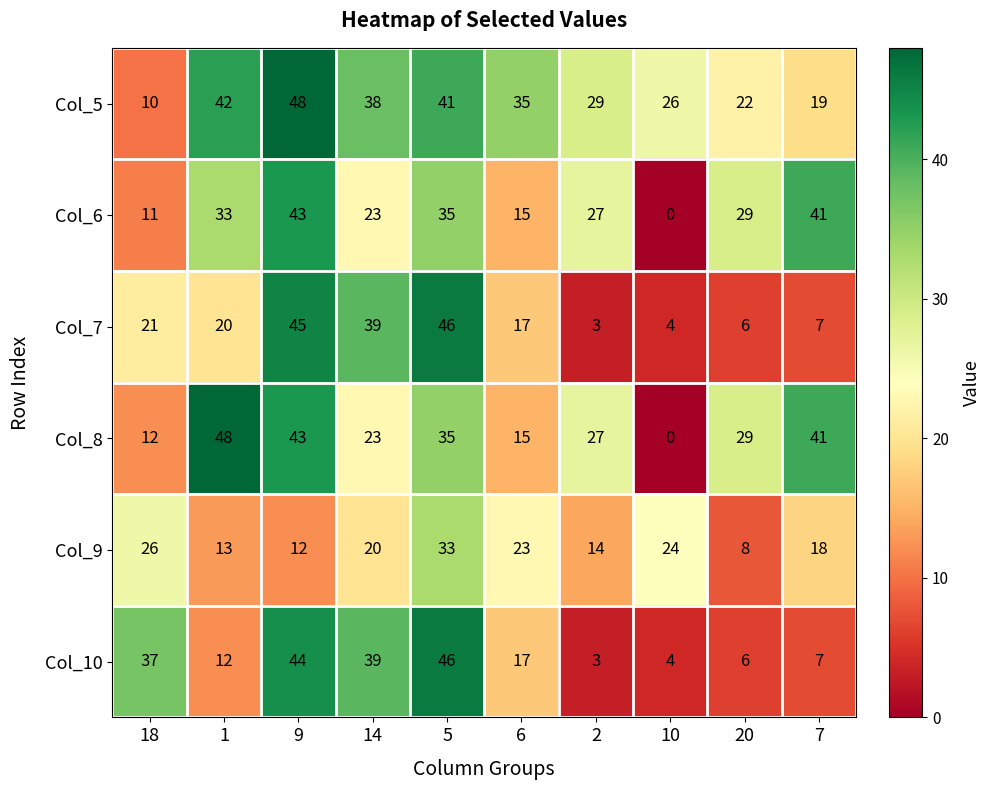

At how many categories does at least one series exceed 7?

10